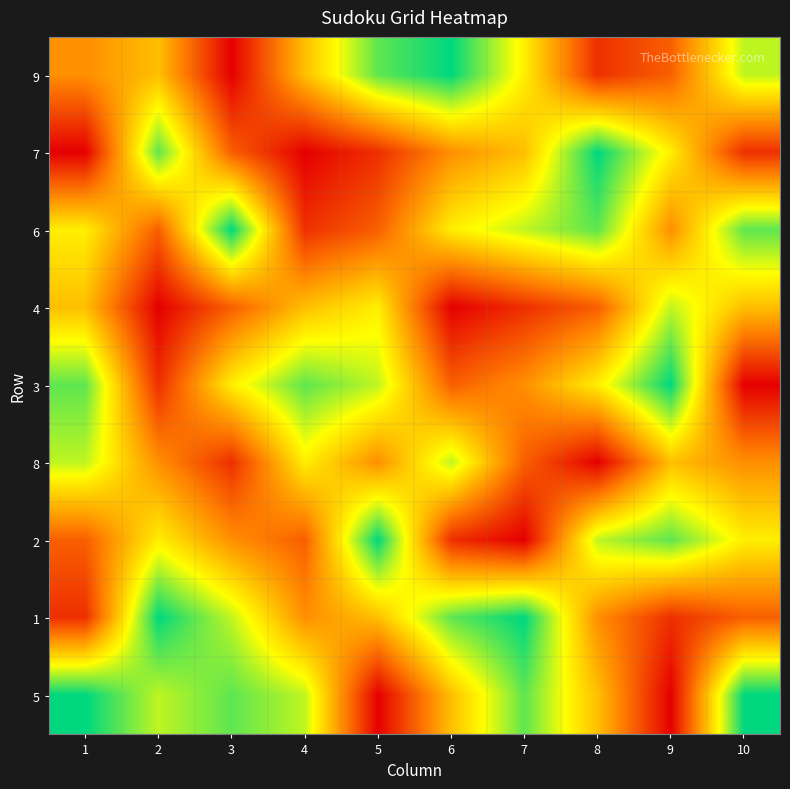

Reading left to right, transcribe all the data shown in this chart.

9: 1=4	2=5	3=1	4=5	5=8	6=9	7=6	8=2	9=3	10=7
7: 1=1	2=8	3=3	4=1	5=2	6=4	7=5	8=9	9=6	10=2
6: 1=6	2=3	3=9	4=2	5=3	6=6	7=7	8=8	9=4	10=8
4: 1=5	2=1	3=3	4=5	5=6	6=1	7=2	8=3	9=7	10=5
3: 1=8	2=2	3=6	4=8	5=7	6=3	7=4	8=6	9=9	10=1
8: 1=7	2=4	3=2	4=6	5=4	6=7	7=3	8=1	9=5	10=4
2: 1=3	2=6	3=4	4=3	5=9	6=2	7=1	8=7	9=8	10=6
1: 1=2	2=9	3=7	4=4	5=5	6=8	7=9	8=4	9=2	10=3
5: 1=9	2=7	3=8	4=7	5=1	6=5	7=8	8=5	9=1	10=9